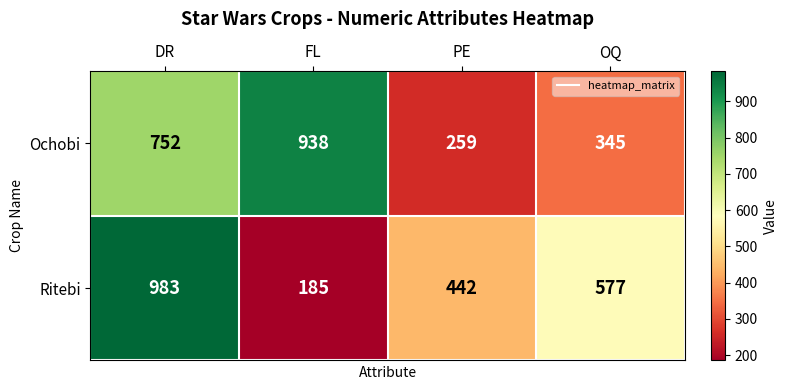

At which label does Ritebi first exceed 577?

DR